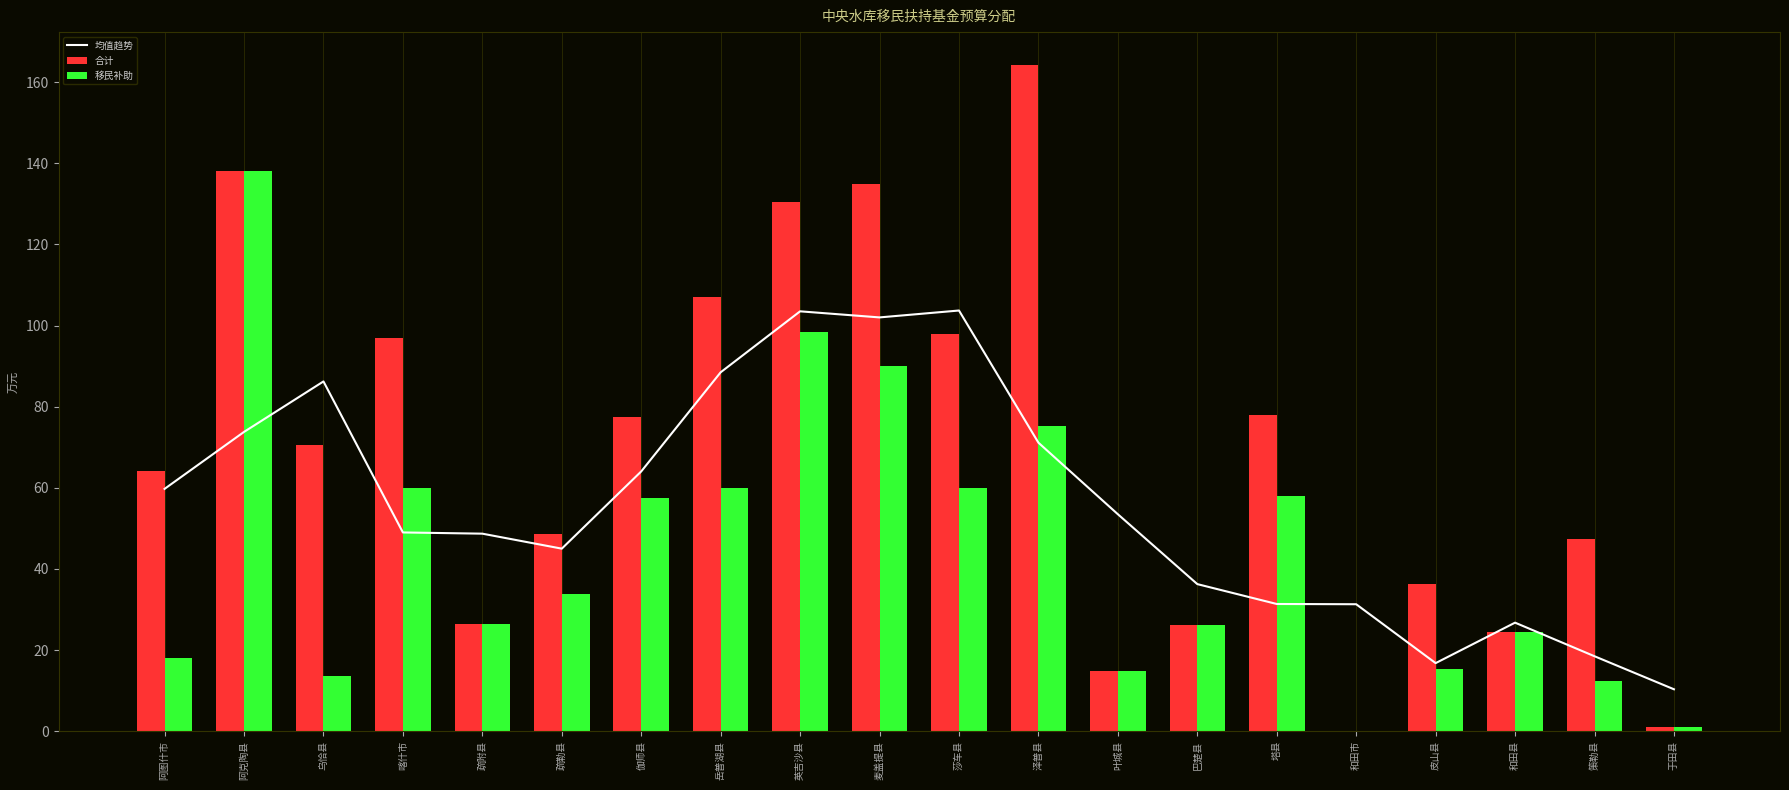

What is the total value across all series at 于田县?

12.5